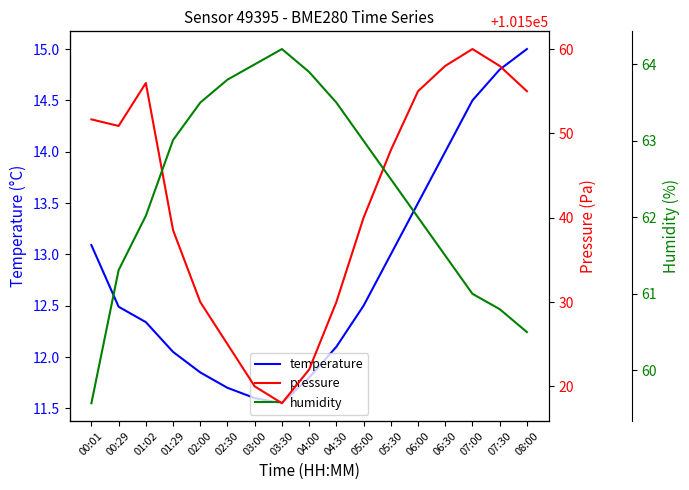

Is this an area chart (filled region under the line)?

No